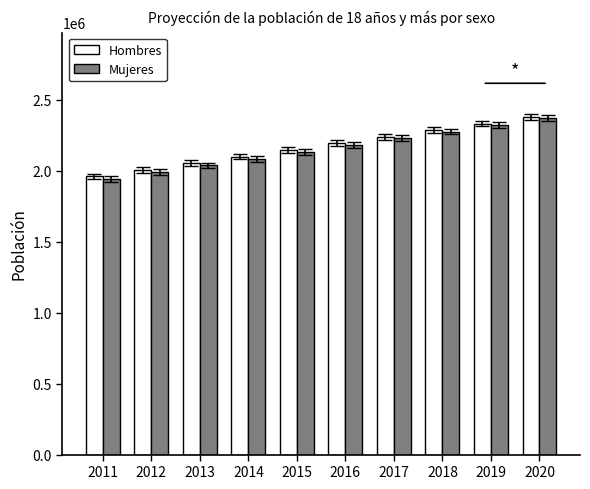

What is the total value across all series at 2015?

4276486.6